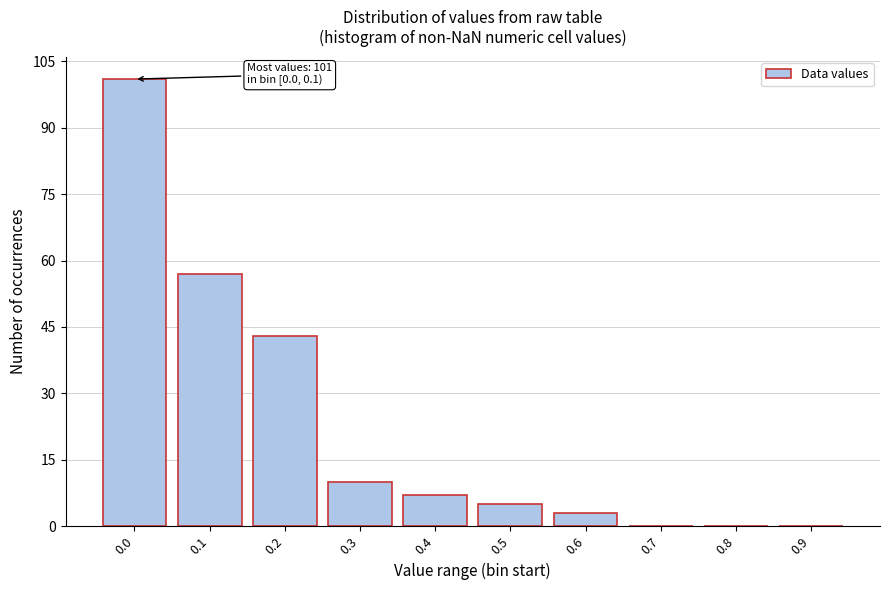

Reading right to left, what are all the values shown in this chart?

0.9=0	0.8=0	0.7=0	0.6=3	0.5=5	0.4=7	0.3=10	0.2=43	0.1=57	0.0=101